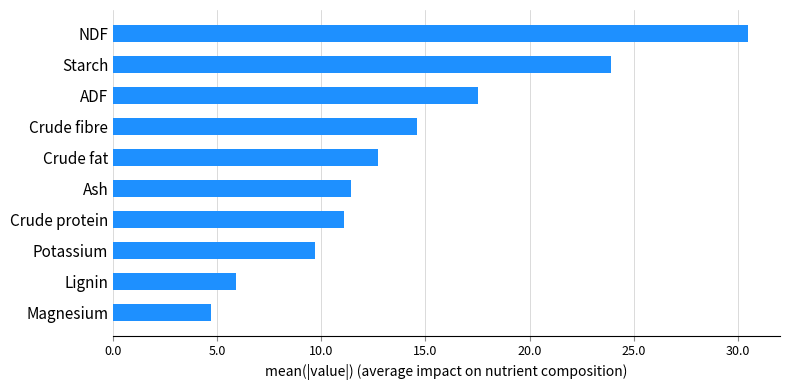

Count the number of data series in this chart.

1